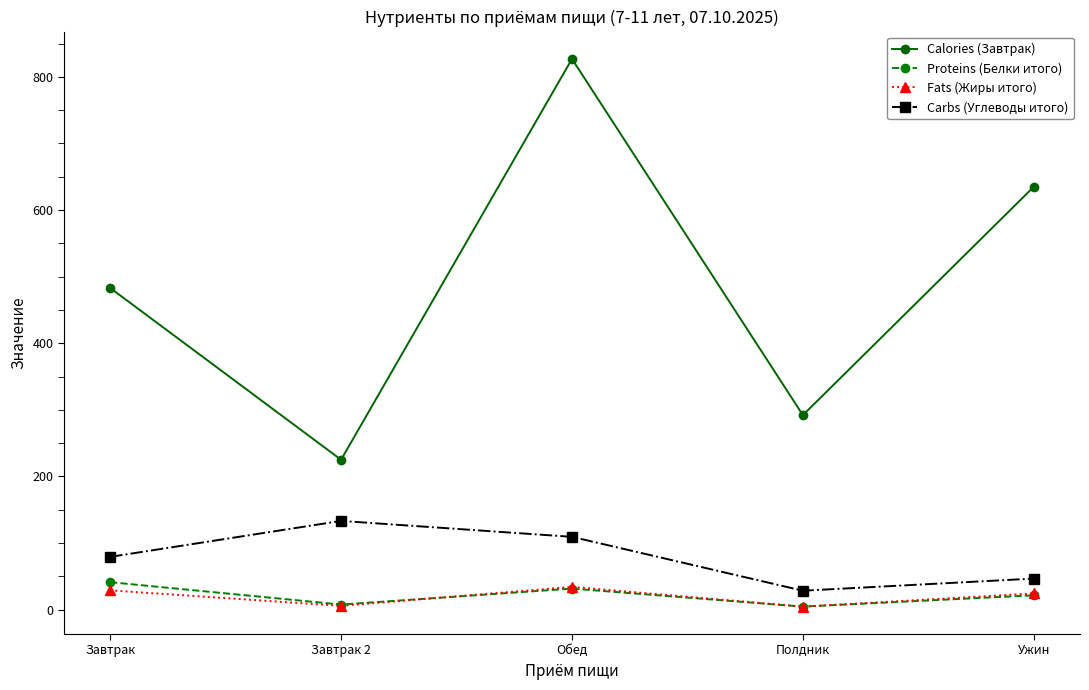

What is the difference between the highest and lowest values at Завтрак?

454.2